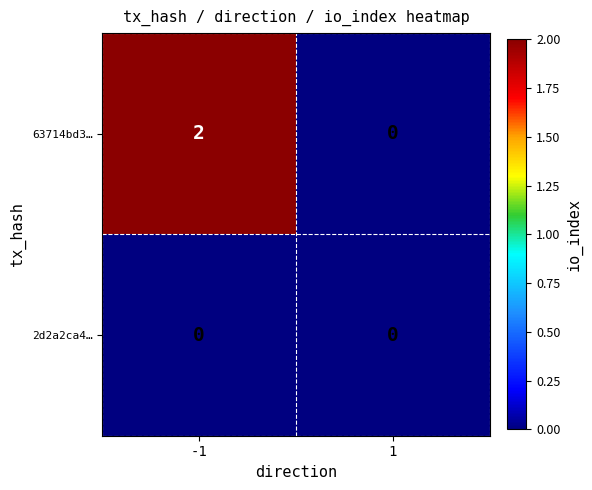

Which series has the largest range (max minus min)?

63714bd3…